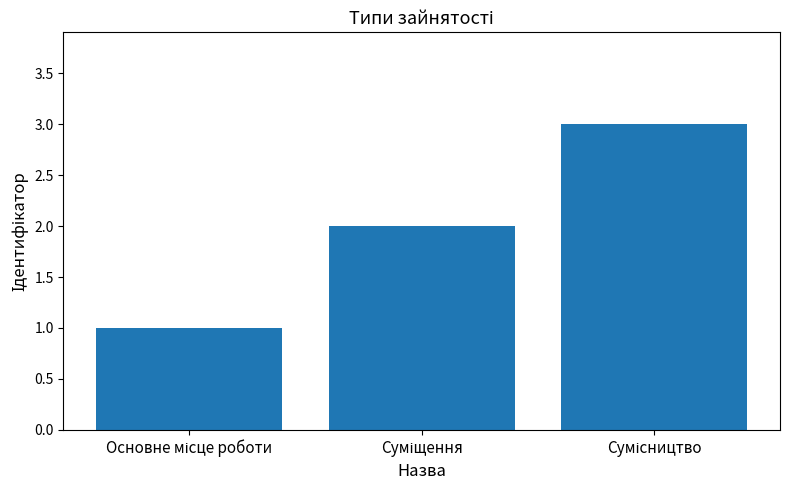

What is the sum of all values?

6